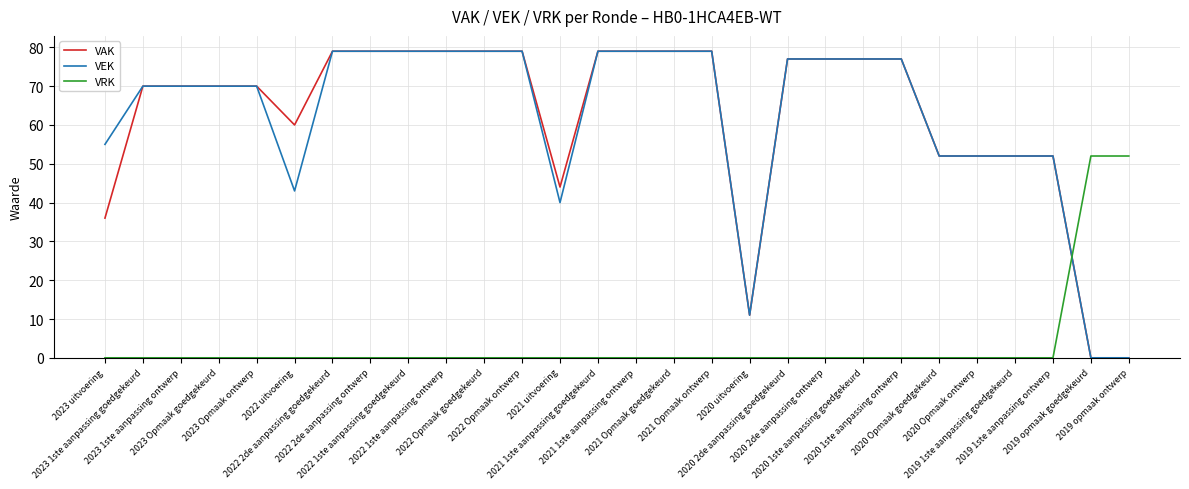

Reading right to left, what are all the values shown in this chart?

VAK: 2019 opmaak ontwerp=0	2019 opmaak goedgekeurd=0	2019 1ste aanpassing ontwerp=52	2019 1ste aanpassing goedgekeurd=52	2020 Opmaak ontwerp=52	2020 Opmaak goedgekeurd=52	2020 1ste aanpassing ontwerp=77	2020 1ste aanpassing goedgekeurd=77	2020 2de aanpassing ontwerp=77	2020 2de aanpassing goedgekeurd=77	2020 uitvoering=11	2021 Opmaak ontwerp=79	2021 Opmaak goedgekeurd=79	2021 1ste aanpassing ontwerp=79	2021 1ste aanpassing goedgekeurd=79	2021 uitvoering=44	2022 Opmaak ontwerp=79	2022 Opmaak goedgekeurd=79	2022 1ste aanpassing ontwerp=79	2022 1ste aanpassing goedgekeurd=79	2022 2de aanpassing ontwerp=79	2022 2de aanpassing goedgekeurd=79	2022 uitvoering=60	2023 Opmaak ontwerp=70	2023 Opmaak goedgekeurd=70	2023 1ste aanpassing ontwerp=70	2023 1ste aanpassing goedgekeurd=70	2023 uitvoering=36
VEK: 2019 opmaak ontwerp=0	2019 opmaak goedgekeurd=0	2019 1ste aanpassing ontwerp=52	2019 1ste aanpassing goedgekeurd=52	2020 Opmaak ontwerp=52	2020 Opmaak goedgekeurd=52	2020 1ste aanpassing ontwerp=77	2020 1ste aanpassing goedgekeurd=77	2020 2de aanpassing ontwerp=77	2020 2de aanpassing goedgekeurd=77	2020 uitvoering=11	2021 Opmaak ontwerp=79	2021 Opmaak goedgekeurd=79	2021 1ste aanpassing ontwerp=79	2021 1ste aanpassing goedgekeurd=79	2021 uitvoering=40	2022 Opmaak ontwerp=79	2022 Opmaak goedgekeurd=79	2022 1ste aanpassing ontwerp=79	2022 1ste aanpassing goedgekeurd=79	2022 2de aanpassing ontwerp=79	2022 2de aanpassing goedgekeurd=79	2022 uitvoering=43	2023 Opmaak ontwerp=70	2023 Opmaak goedgekeurd=70	2023 1ste aanpassing ontwerp=70	2023 1ste aanpassing goedgekeurd=70	2023 uitvoering=55
VRK: 2019 opmaak ontwerp=52	2019 opmaak goedgekeurd=52	2019 1ste aanpassing ontwerp=0	2019 1ste aanpassing goedgekeurd=0	2020 Opmaak ontwerp=0	2020 Opmaak goedgekeurd=0	2020 1ste aanpassing ontwerp=0	2020 1ste aanpassing goedgekeurd=0	2020 2de aanpassing ontwerp=0	2020 2de aanpassing goedgekeurd=0	2020 uitvoering=0	2021 Opmaak ontwerp=0	2021 Opmaak goedgekeurd=0	2021 1ste aanpassing ontwerp=0	2021 1ste aanpassing goedgekeurd=0	2021 uitvoering=0	2022 Opmaak ontwerp=0	2022 Opmaak goedgekeurd=0	2022 1ste aanpassing ontwerp=0	2022 1ste aanpassing goedgekeurd=0	2022 2de aanpassing ontwerp=0	2022 2de aanpassing goedgekeurd=0	2022 uitvoering=0	2023 Opmaak ontwerp=0	2023 Opmaak goedgekeurd=0	2023 1ste aanpassing ontwerp=0	2023 1ste aanpassing goedgekeurd=0	2023 uitvoering=0